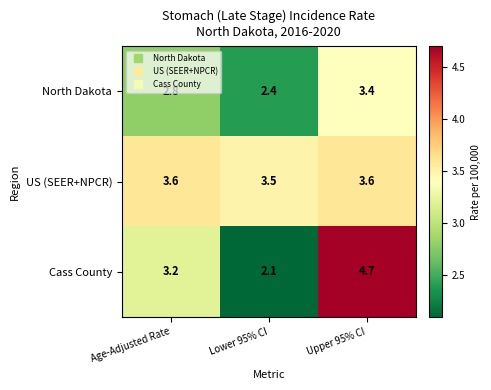

Is it true that North Dakota equals 0.8 at Lower 95% CI?

False